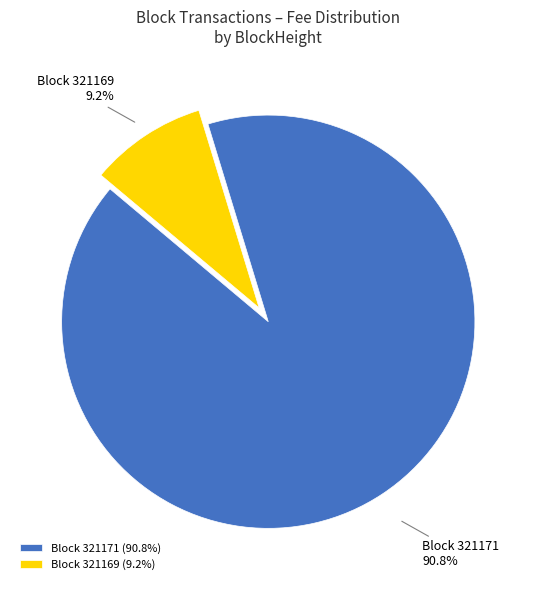

Which slice is the largest?

Block 321171 (90.8%)